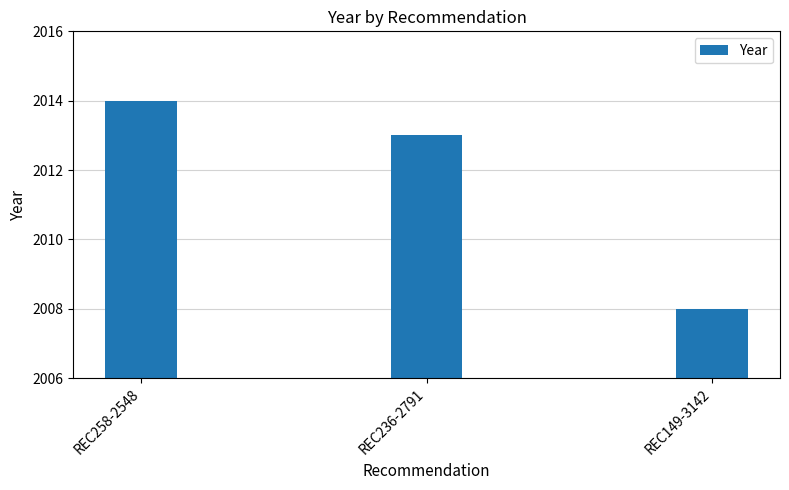

What is the change in value from REC258-2548 to REC149-3142?

-6